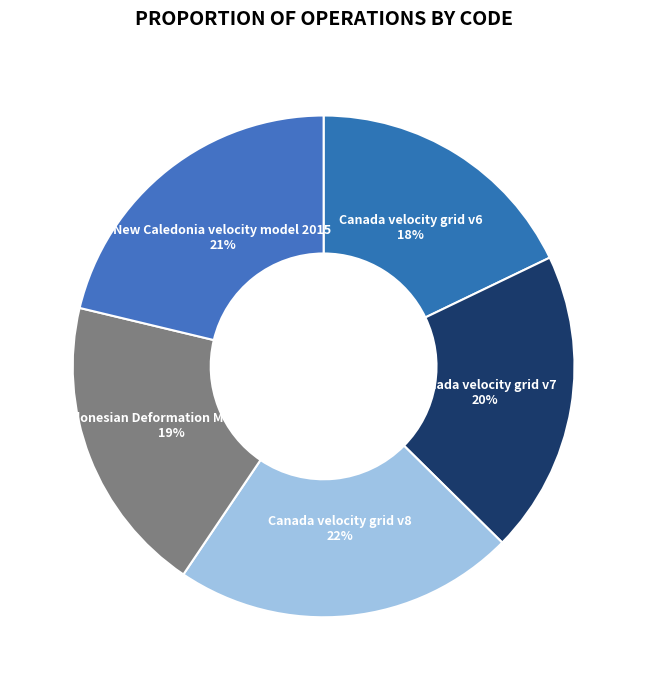

Between Canada velocity grid v7 and Canada velocity grid v6, which is larger?

Canada velocity grid v7